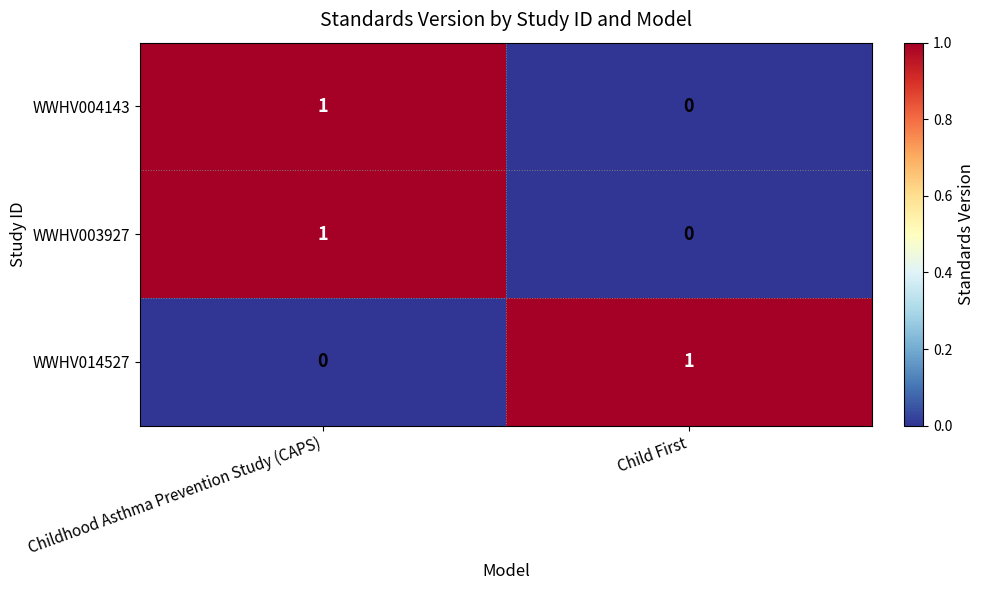

Where is WWHV003927 nearest to the value 0?

Child First